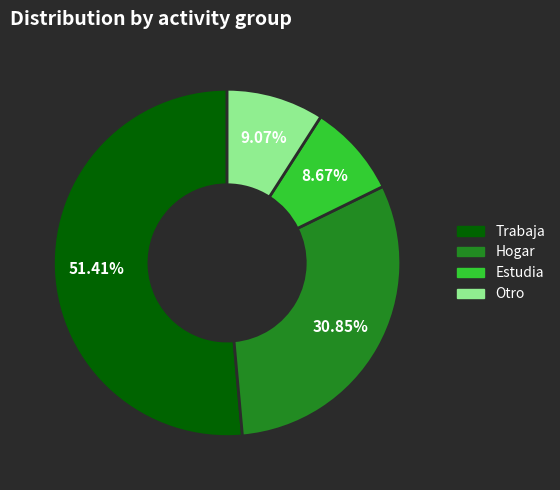

To the nearest percent, what portion does Otro represent?

9%